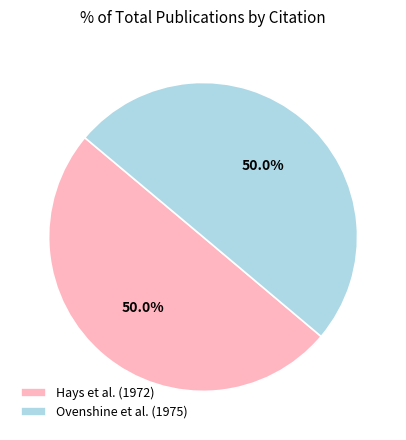

What portion of the pie excludes Hays et al. (1972)?

50.0%